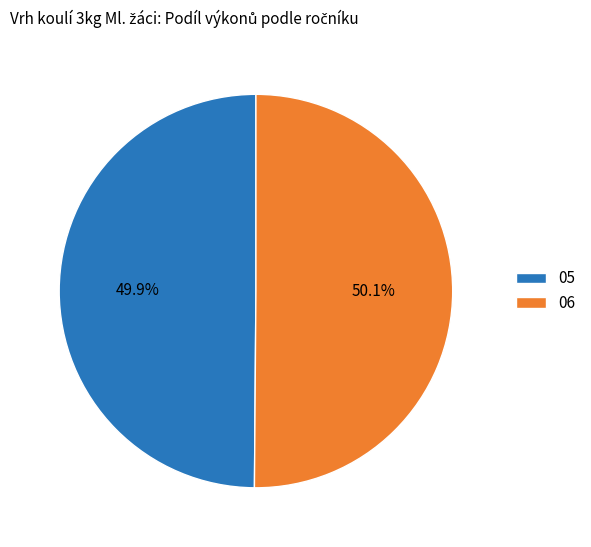

How many slices are in this pie chart?

2